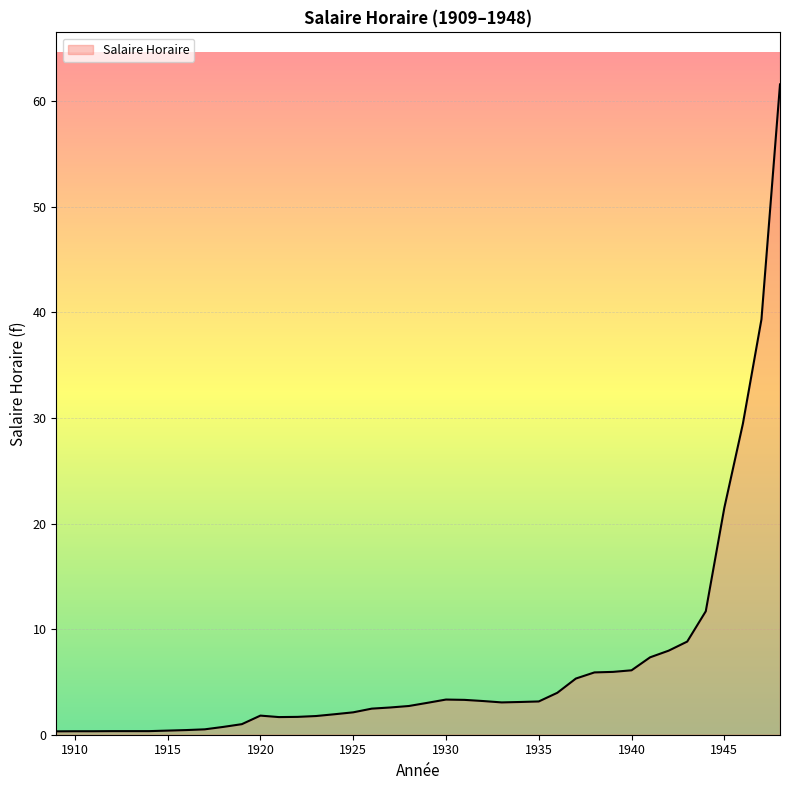

What is the maximum value shown in the chart?

61.6